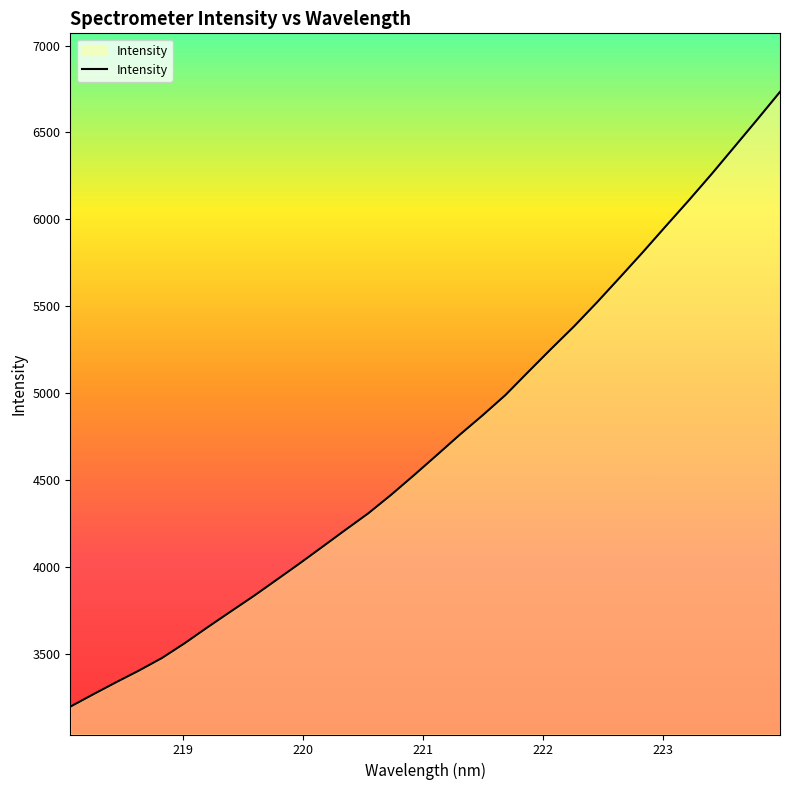

How many lines are shown in the chart?

1